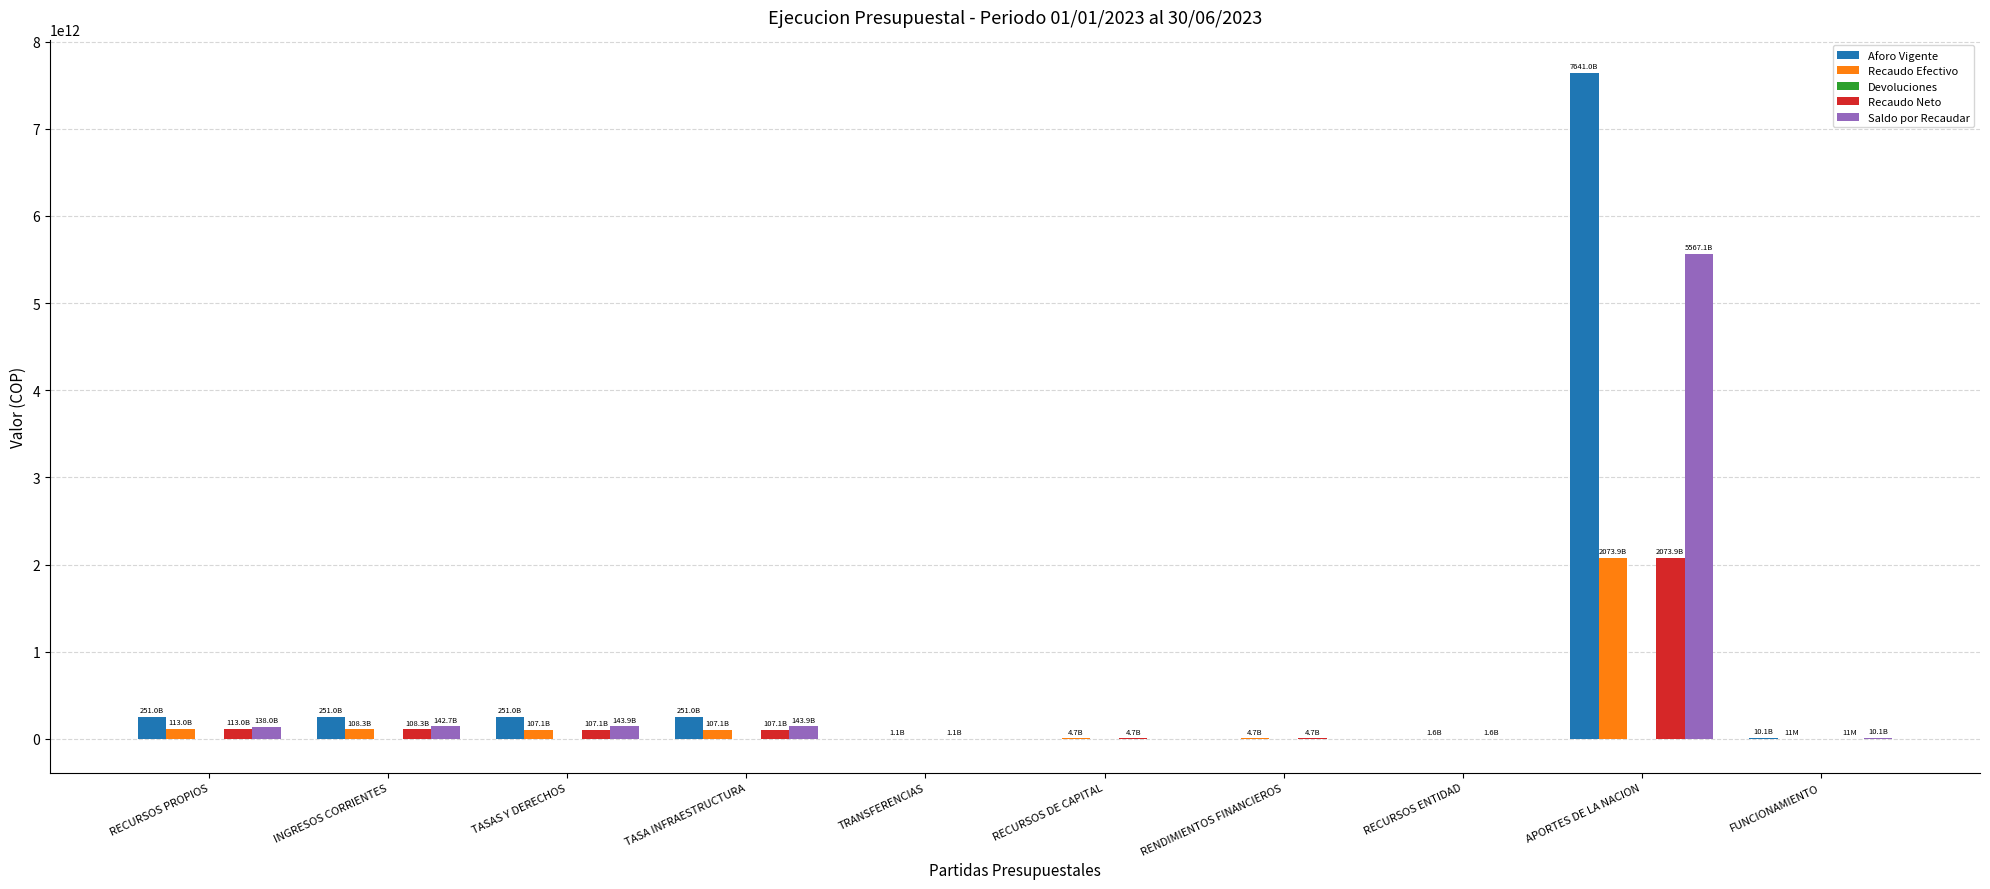

The Recaudo Neto series shows 10718478.9 at FUNCIONAMIENTO. True or false?

True